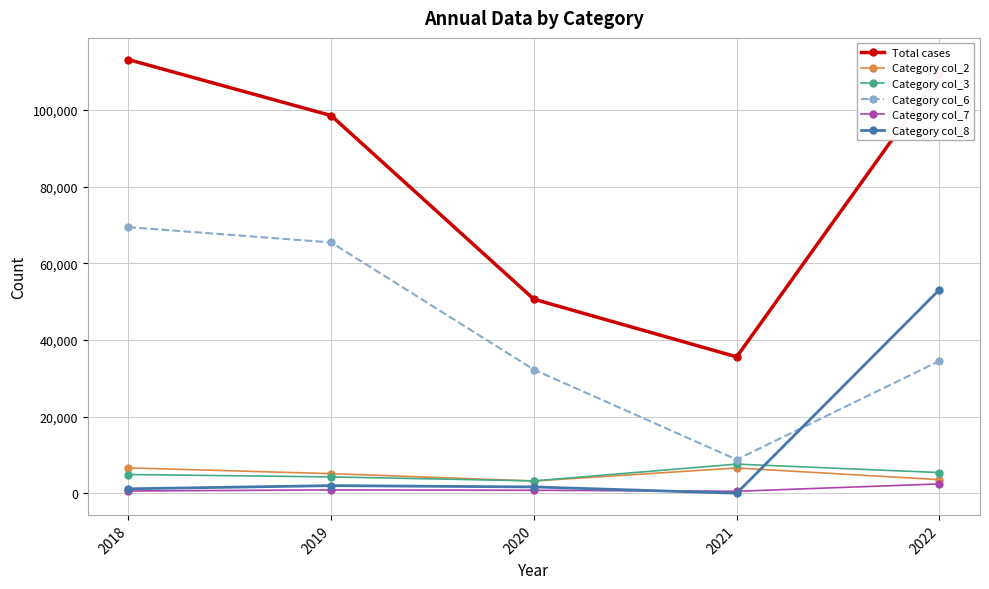

What is the sum of the Category col_7 values at 2018 and 2020?

1437